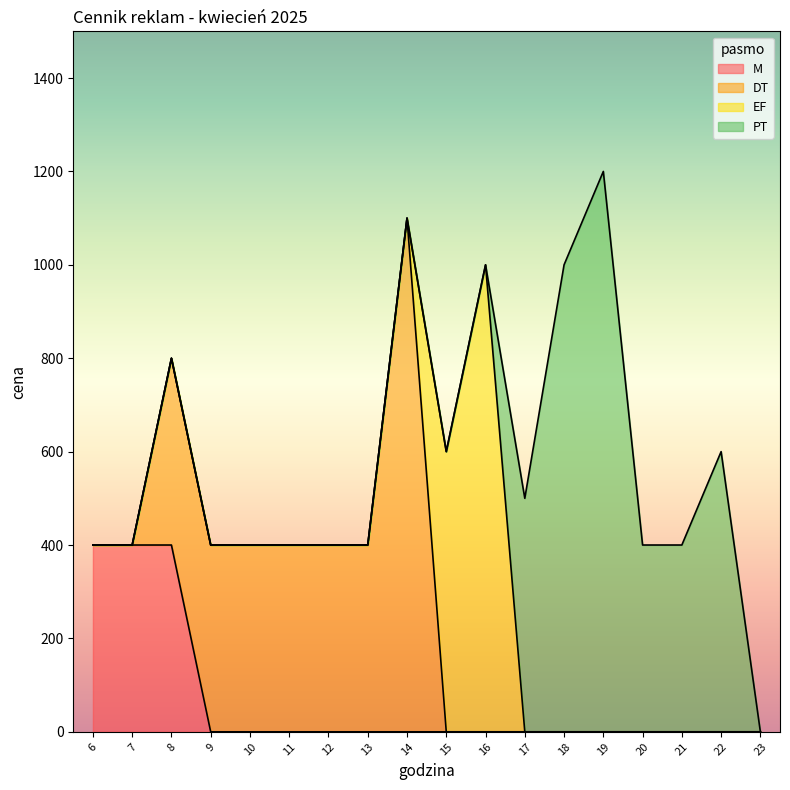

What is the value of the cena (pasmo DT) point at the 6th from the left?

400